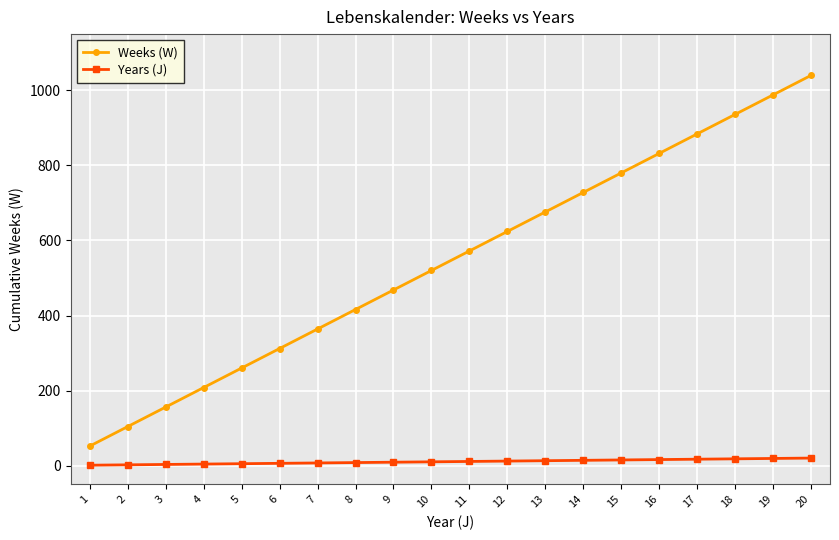

What is the maximum value for Weeks (W)?

1040